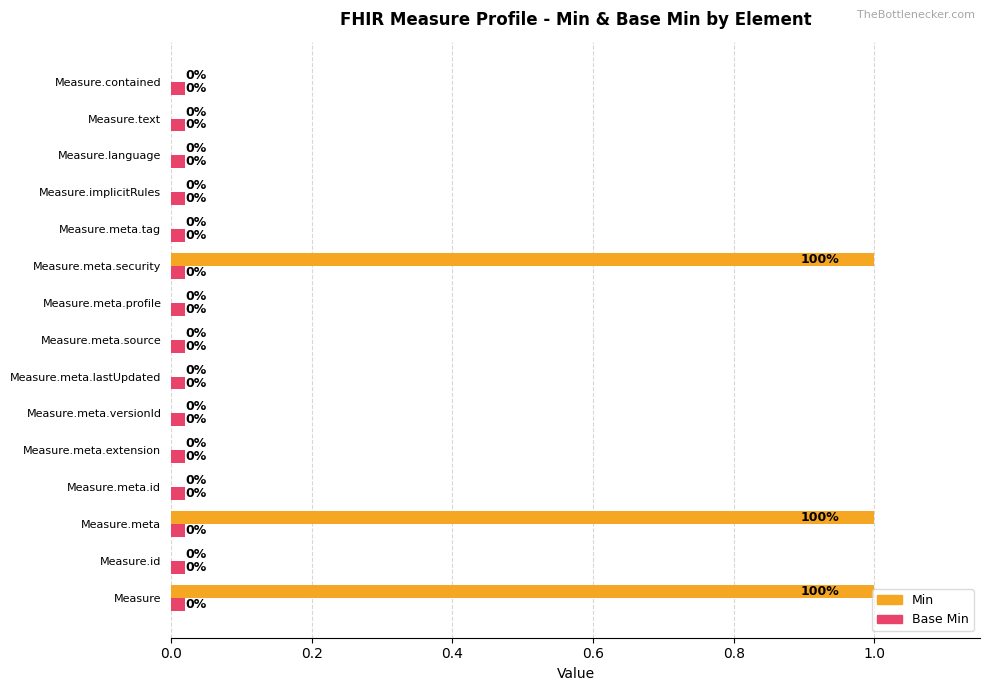

Which series has the largest total across all categories?

Min